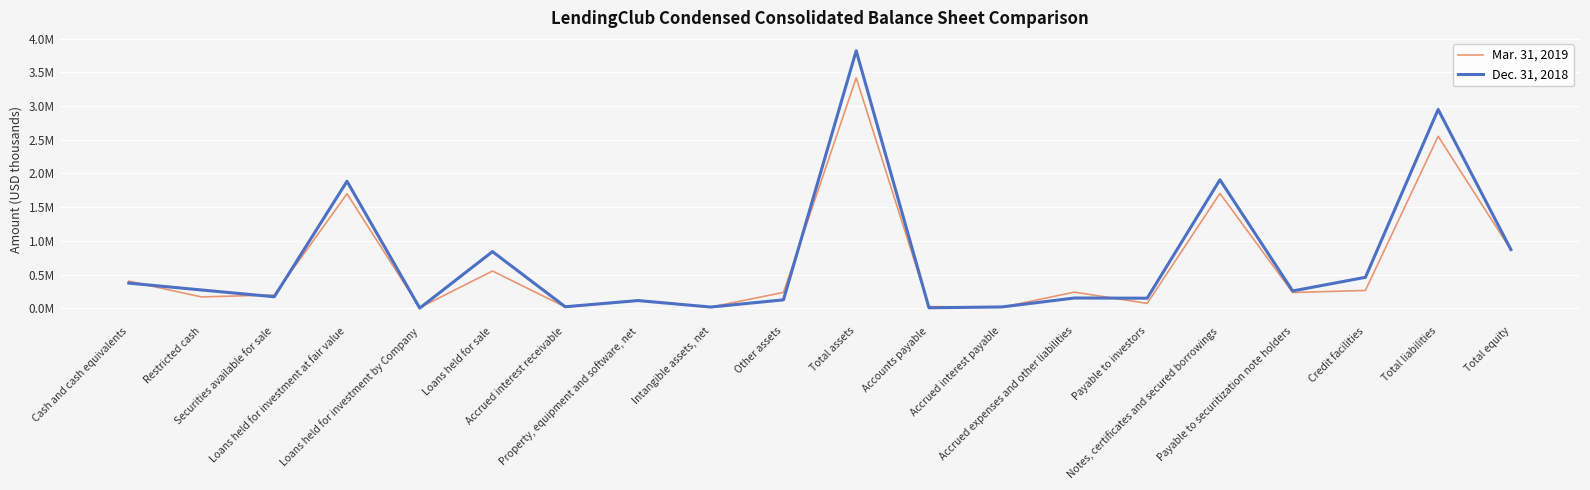

Is the value of Mar. 31, 2019 at Property, equipment and software, net greater than the value of Dec. 31, 2018 at Accrued interest payable?

Yes